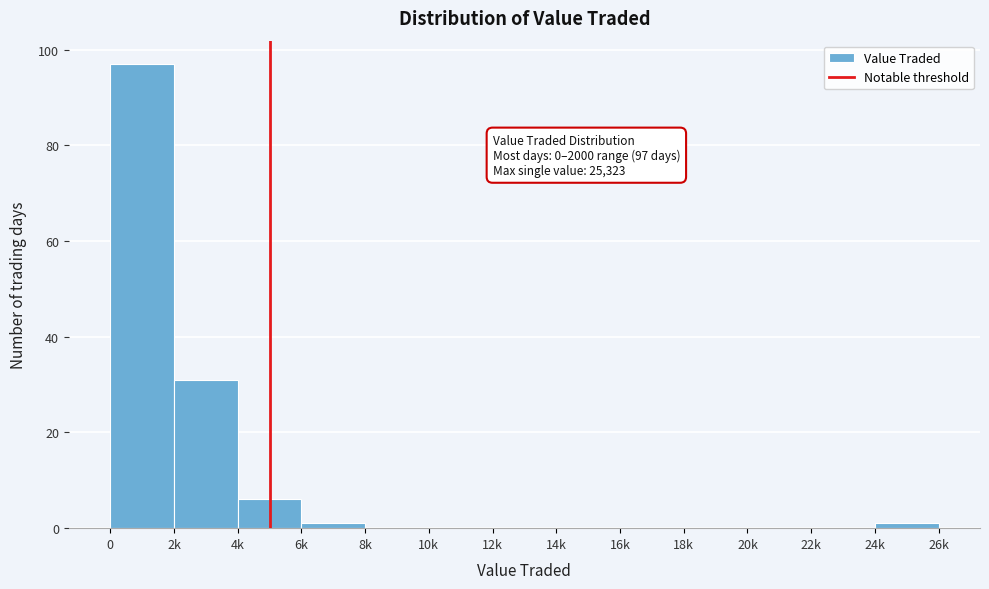

Reading left to right, list all the values displayed in this chart.

0=97	2k=31	4k=6	6k=1	8k=0	10k=0	12k=0	14k=0	16k=0	18k=0	20k=0	22k=0	24k=1